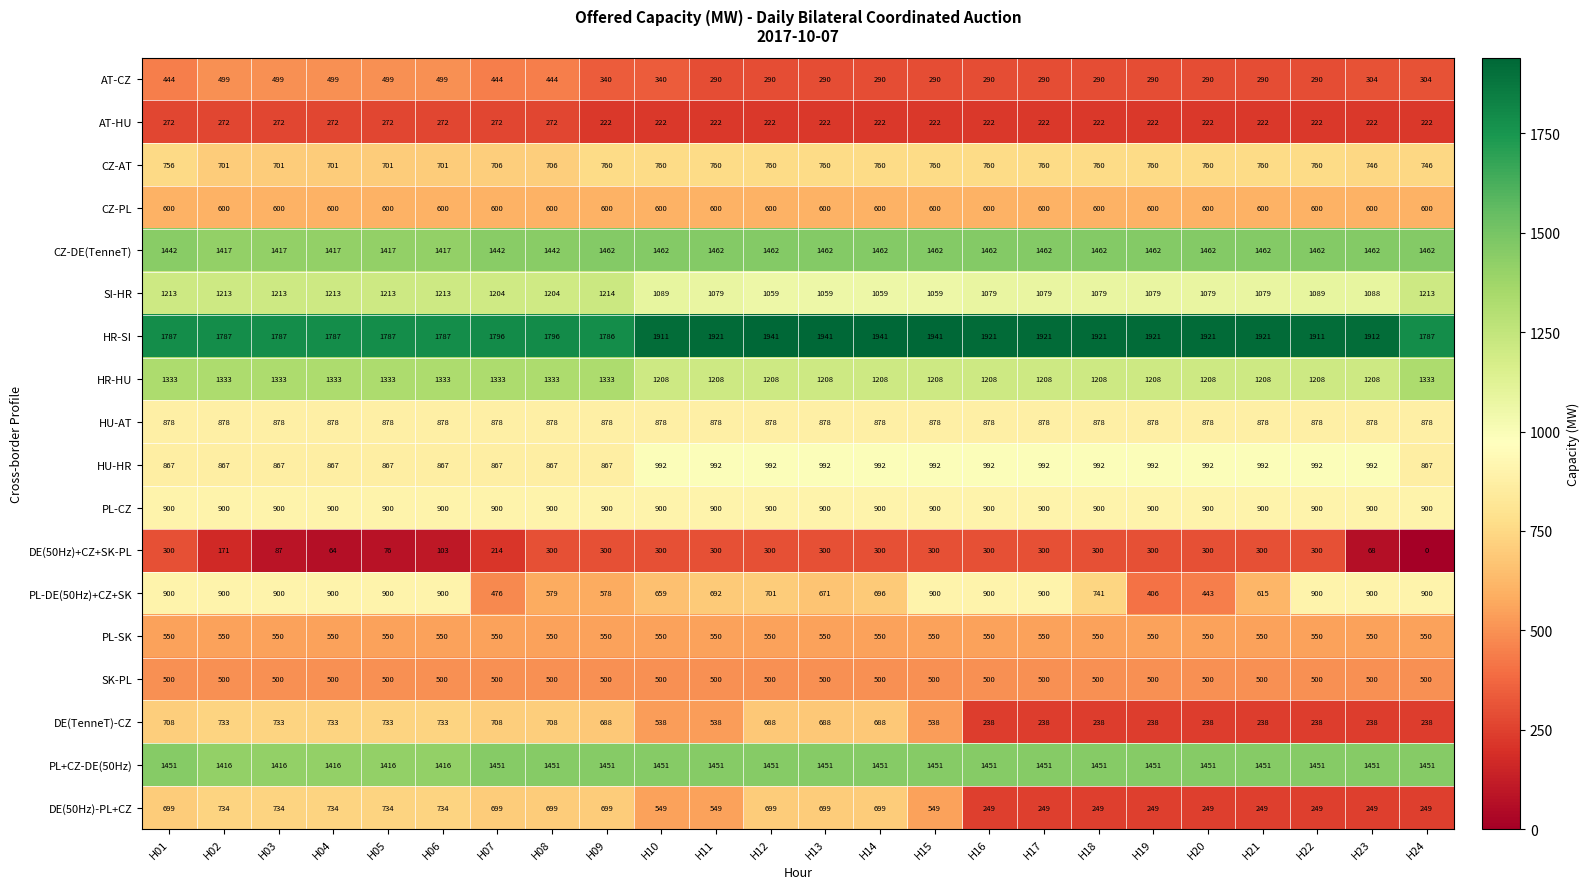

Which series has the largest range (max minus min)?

DE(TenneT)-CZ